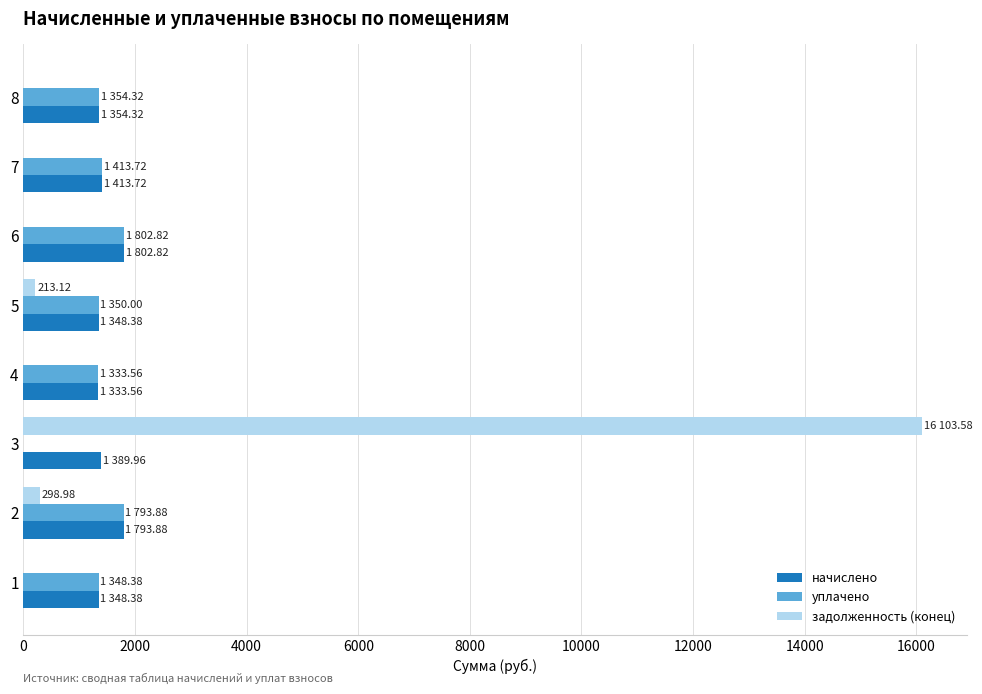

What is the total value across all series at 7?

2827.4